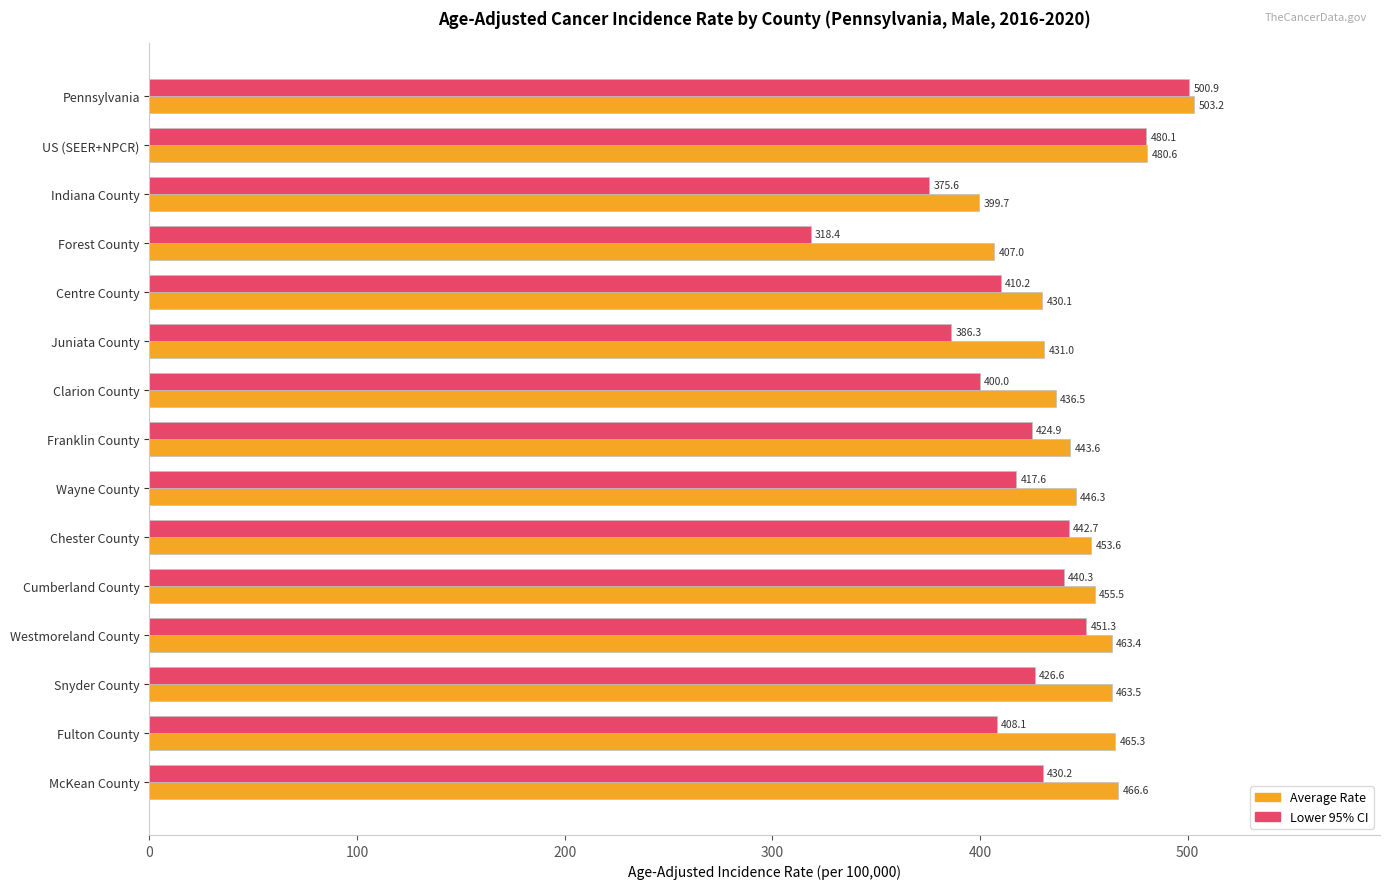

The Average Rate series shows 443.6 at Franklin County. True or false?

True